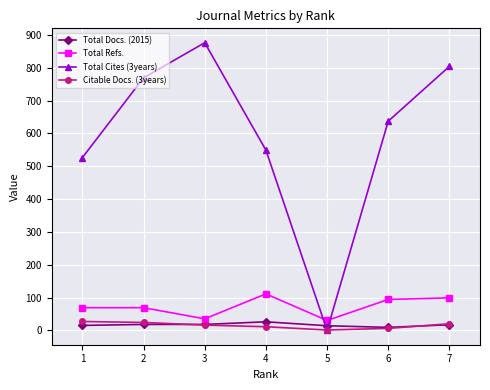

What is the value of the Total Cites (3years) point at the 4th from the left?

549